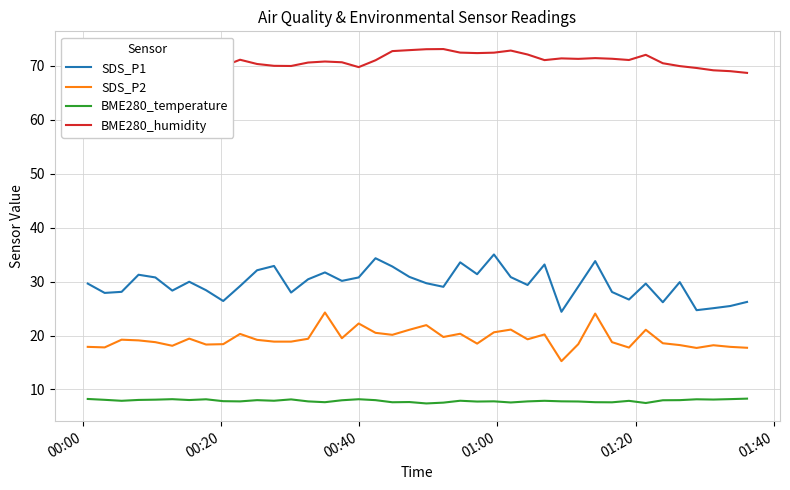

What is the minimum value shown in the chart?

7.4